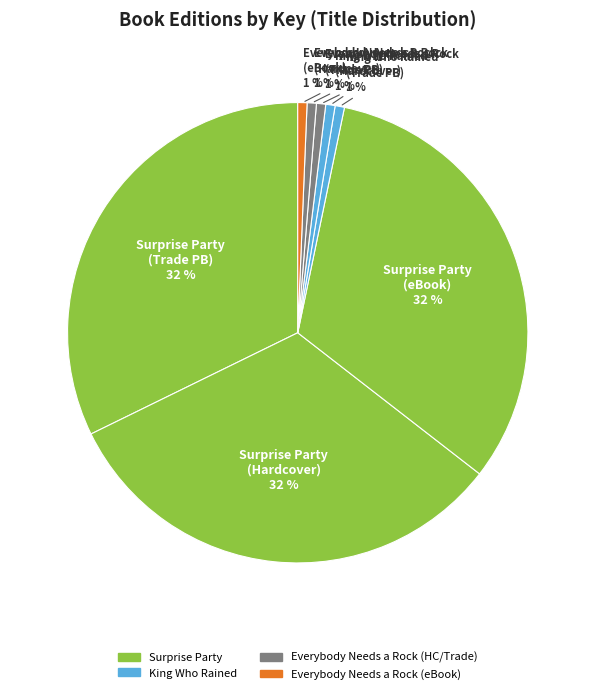

How many segments does this pie chart have?

8